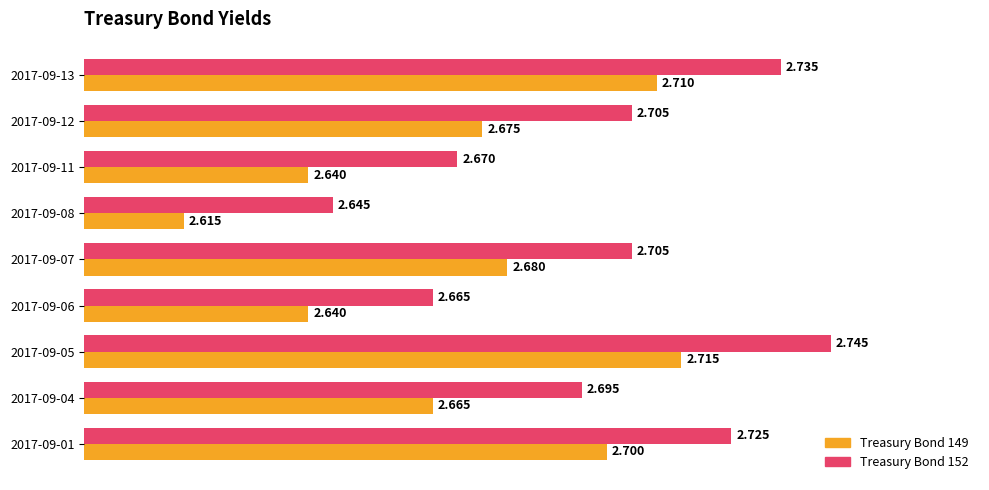

At which category is the sum across all series the highest?

2017-09-05